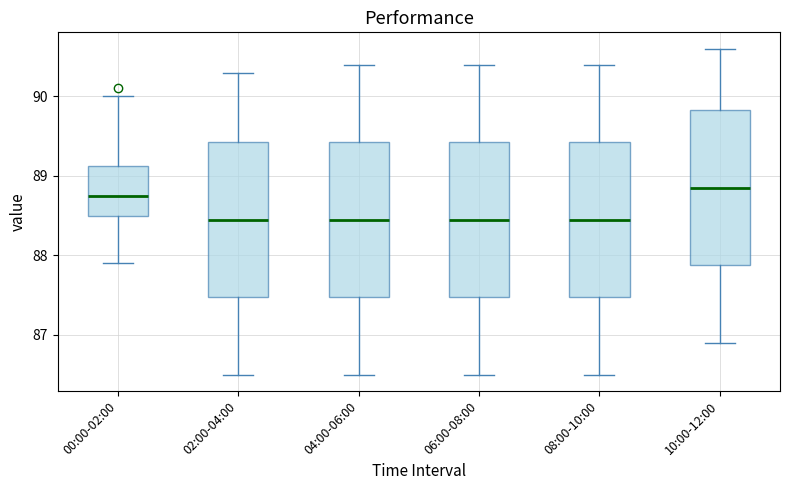

Reading left to right, transcribe this box plot: for each box, give where its median line is, the range the box spans, and where its two whiskers end, as read against the y-axis. The values are not printed on the chart, so give them approximately, as read against the axis.

00:00-02:00: median 88.8, box 88.5 to 89.1, whiskers 87.9 to 90.0
02:00-04:00: median 88.5, box 87.5 to 89.4, whiskers 86.5 to 90.3
04:00-06:00: median 88.5, box 87.5 to 89.4, whiskers 86.5 to 90.4
06:00-08:00: median 88.5, box 87.5 to 89.4, whiskers 86.5 to 90.4
08:00-10:00: median 88.5, box 87.5 to 89.4, whiskers 86.5 to 90.4
10:00-12:00: median 88.9, box 87.9 to 89.8, whiskers 86.9 to 90.6